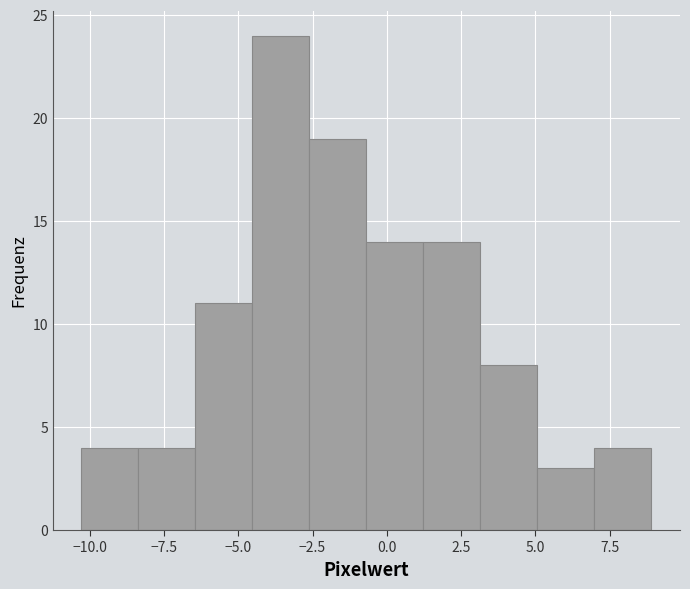

Around what value on the x-axis is the tallest bar? Give the approximate position of its centre, as read against the axis.

-3.5